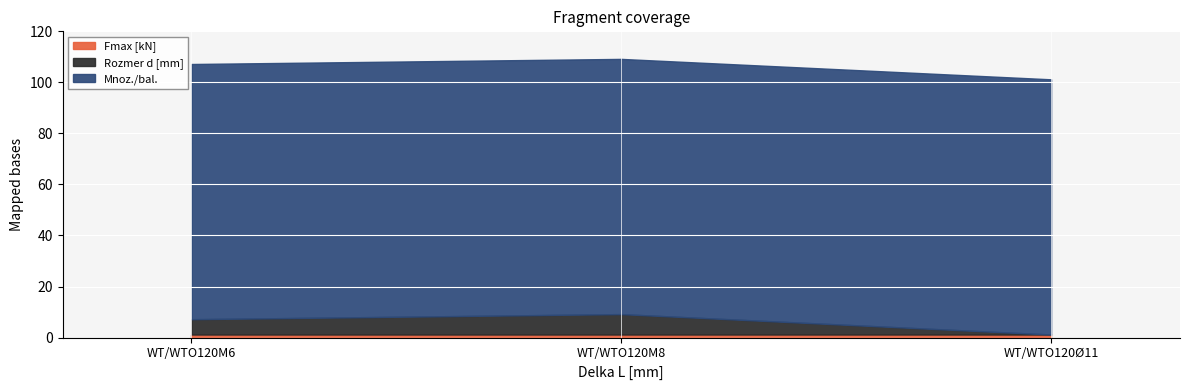

List the labels in order of Mnoz./bal. value, largest first.

WT/WTO120M6, WT/WTO120M8, WT/WTO120Ø11